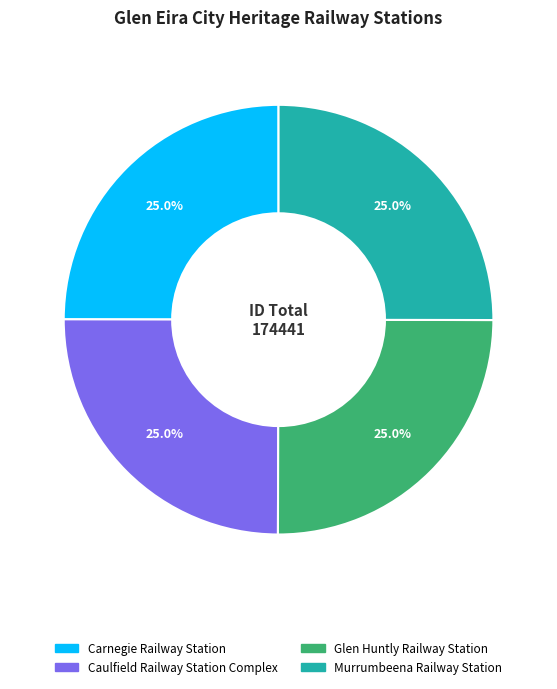

Is there any slice that represents more than half of the pie?

No